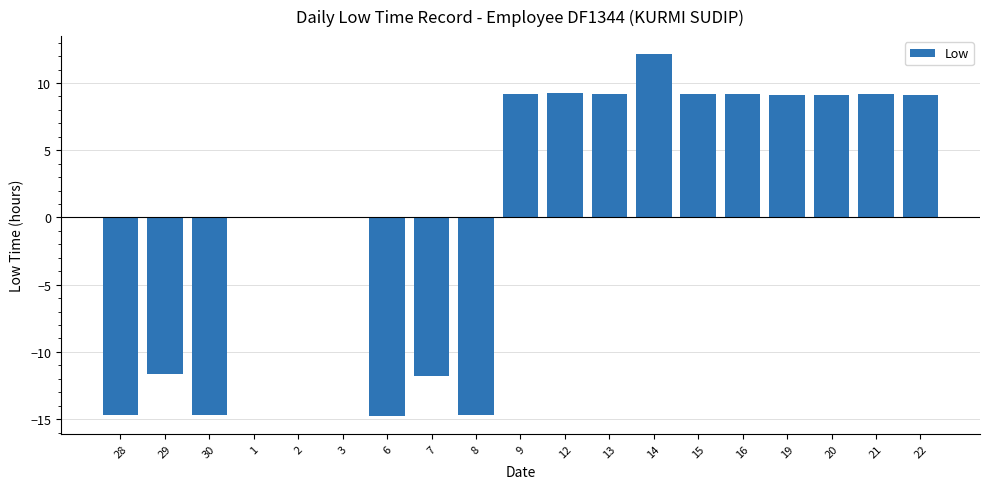

Is it true that the value at 30 is -3.4?

False